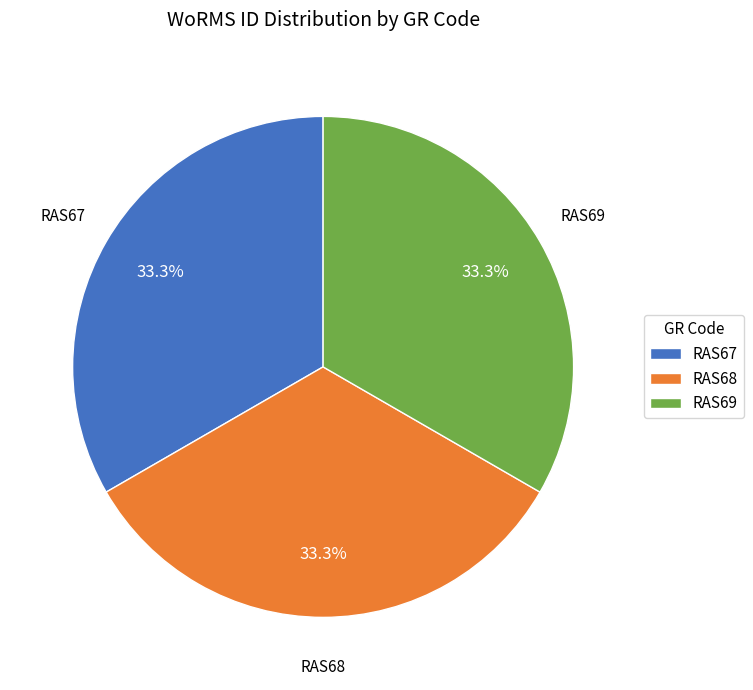

What percentage is the RAS69 slice, to the nearest percent?

33%